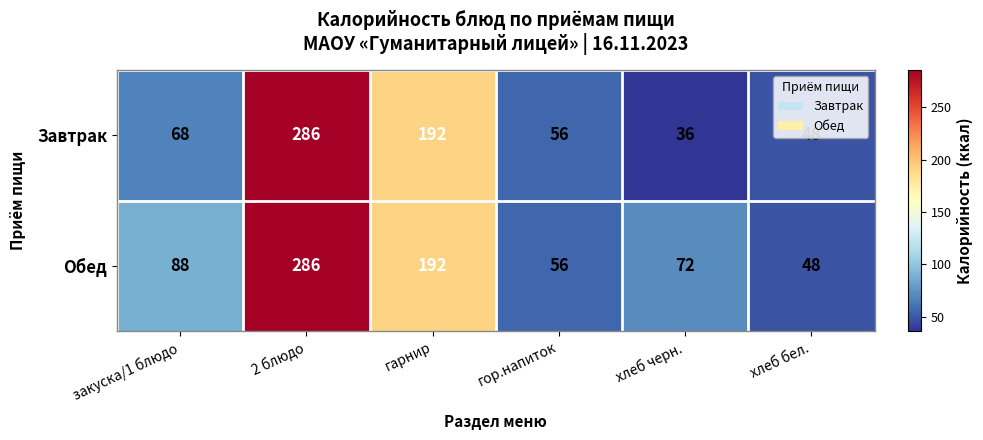

Which series has the largest total across all categories?

Обед